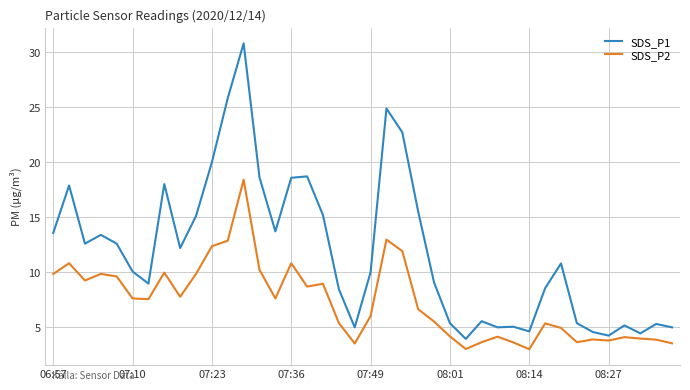

Which series has the largest range (max minus min)?

SDS_P1